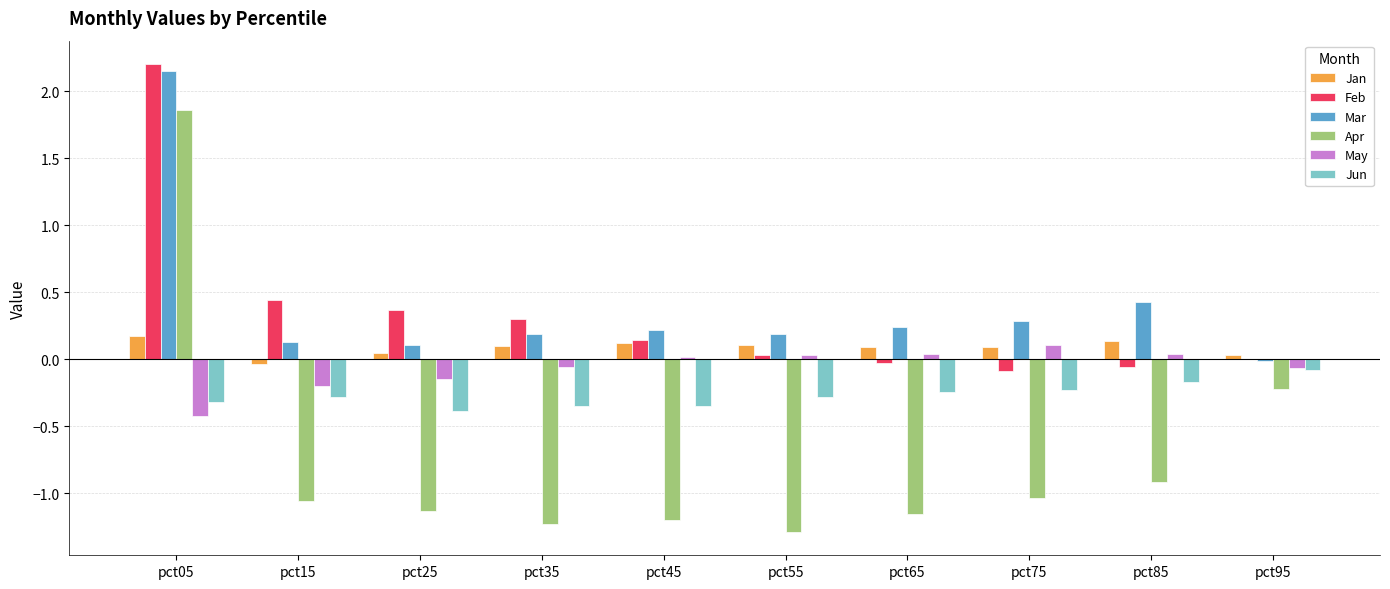

Is the value of Mar at pct35 greater than the value of Apr at pct55?

Yes